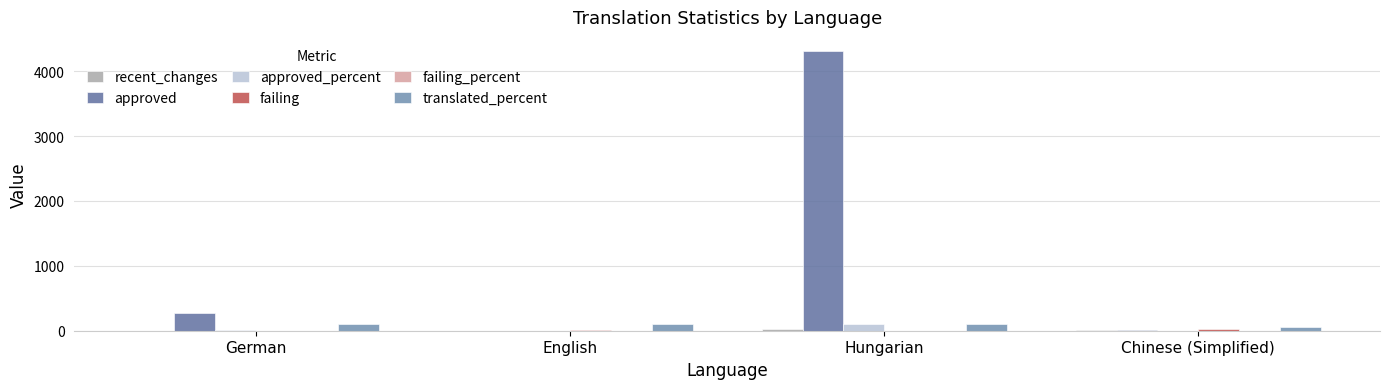

What is the difference between the maximum and minimum values in the failing_percent series?

0.6